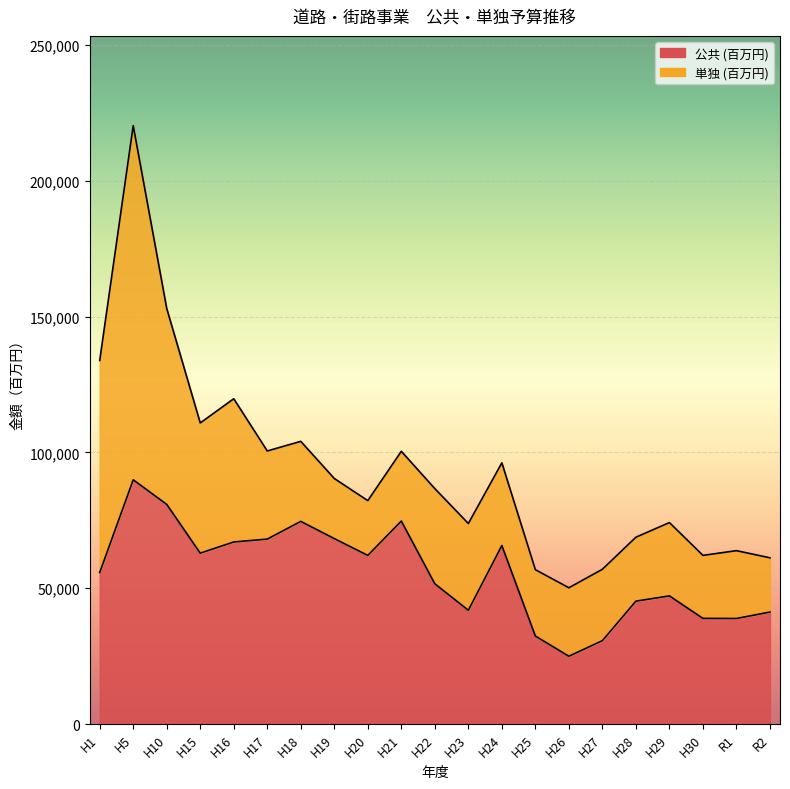

List the labels in order of value, smallest first.

H26, H27, H25, R1, H30, R2, H23, H28, H29, H22, H1, H20, H15, H24, H16, H17, H19, H18, H21, H10, H5